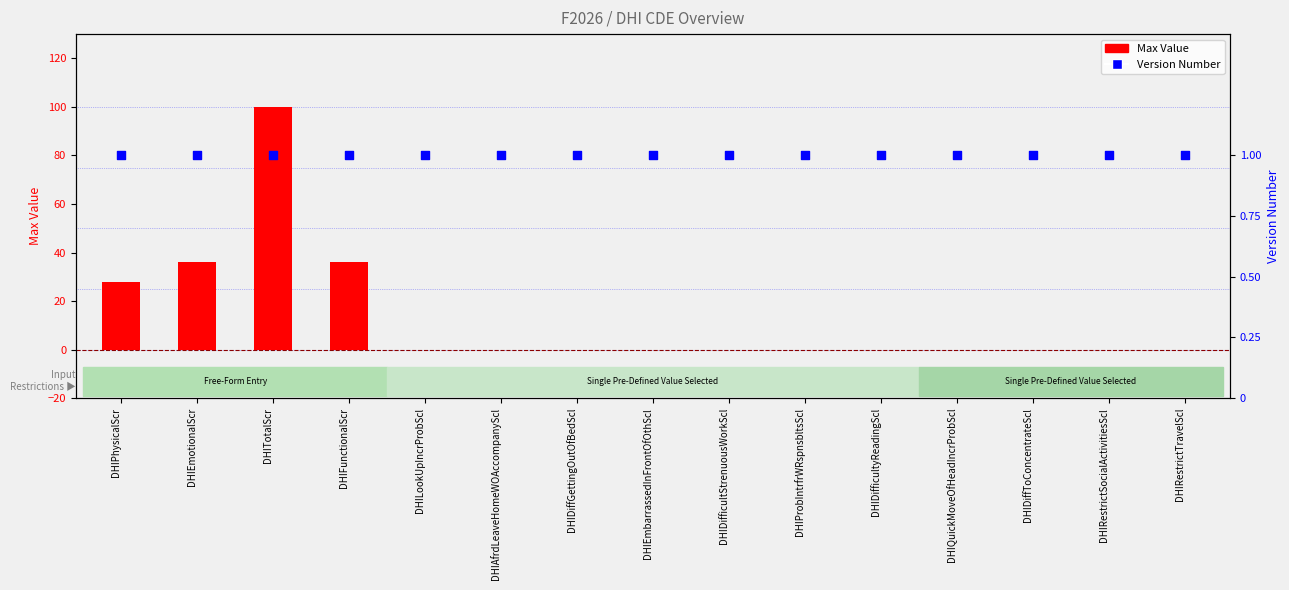

What are all the series names shown in the legend?

Max Value, Version Number